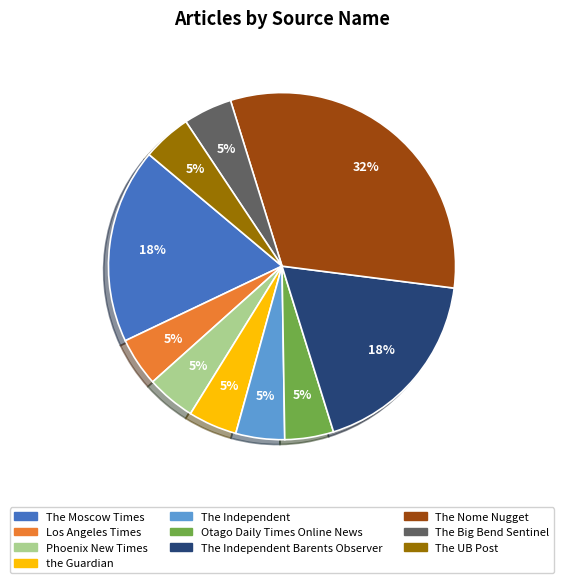

Is the Guardian the majority of the pie?

No